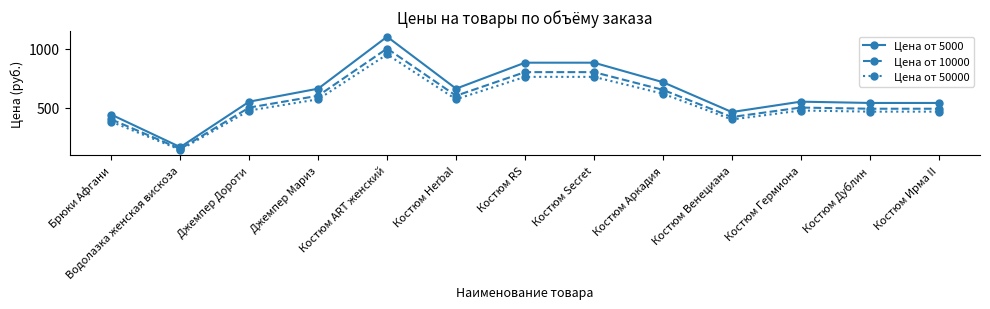

What is the label of the 2nd point from the left?

Водолазка женская вискоза